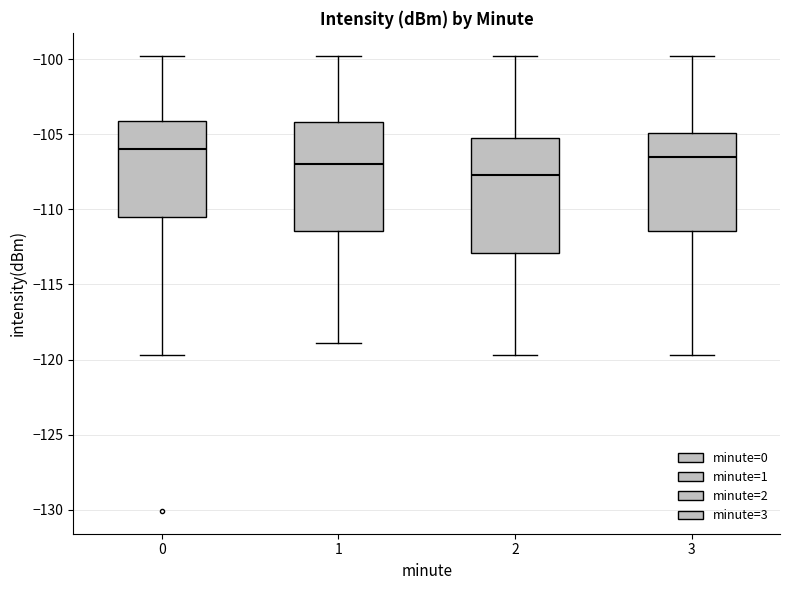

Reading left to right, read every box against the y-axis: the position of its median line, the range the box covers, and the ends of its whiskers. The values are not printed on the chart, so give them approximately, as read against the axis.

0: median -106.0, box -110.5 to -104.0, whiskers -119.5 to -100.0
1: median -107.0, box -111.5 to -104.0, whiskers -119.0 to -100.0
2: median -107.5, box -113.0 to -105.0, whiskers -119.5 to -100.0
3: median -106.5, box -111.5 to -105.0, whiskers -119.5 to -100.0